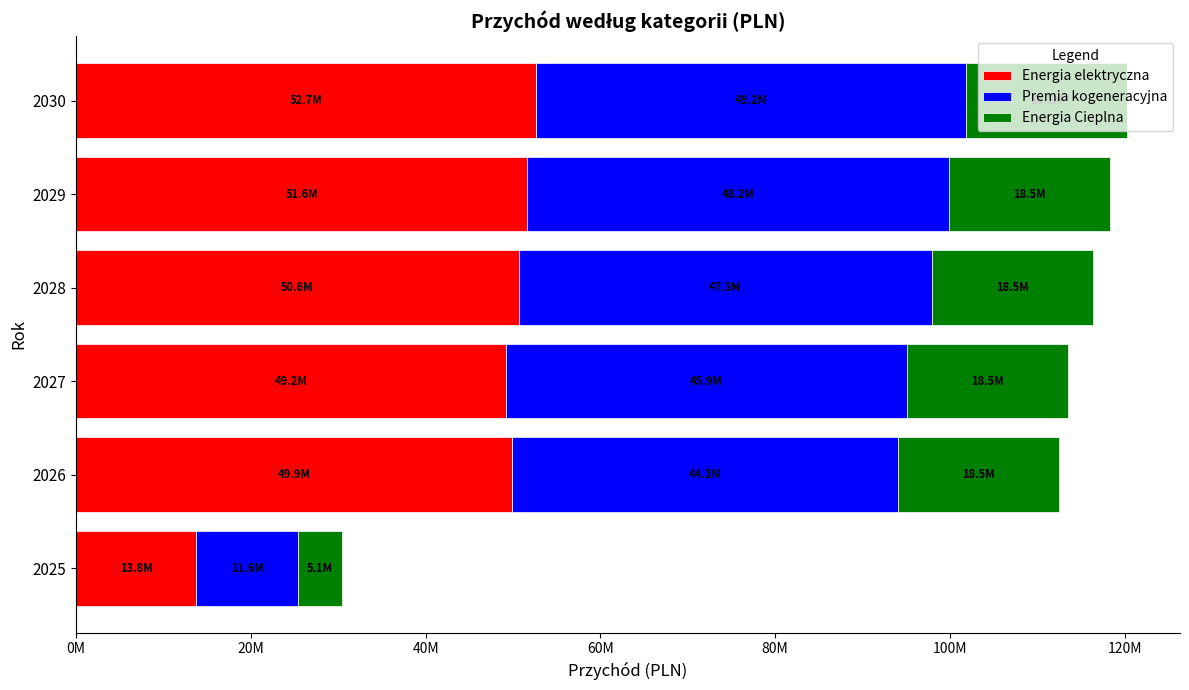

What are all the series names shown in the legend?

Energia elektryczna, Premia kogeneracyjna, Energia Cieplna